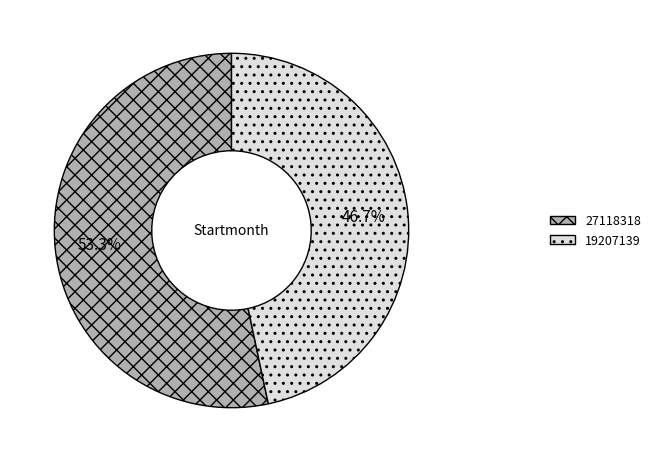

What is the majority slice?

27118318